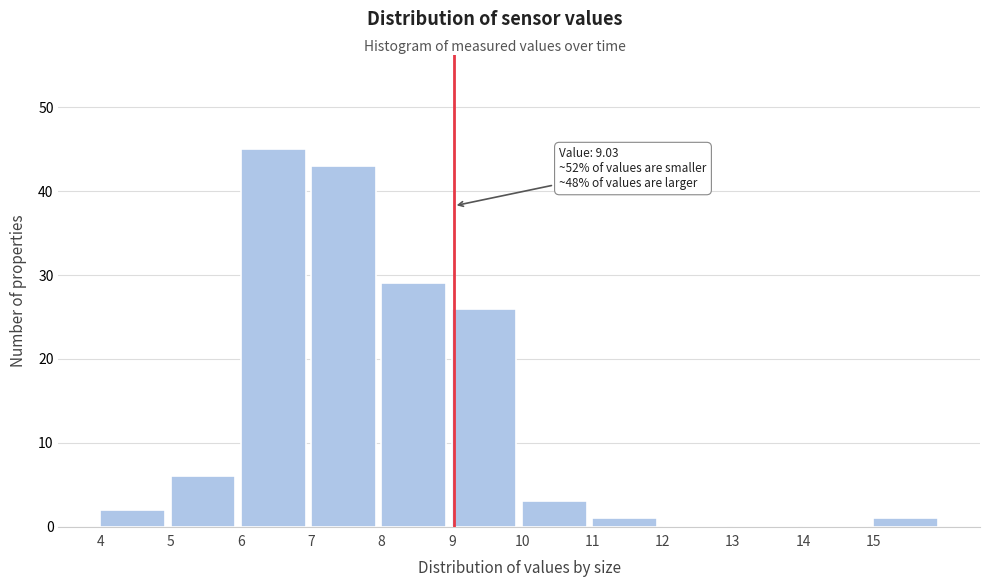

Which range on the x-axis has the tallest bar?

6 to 7